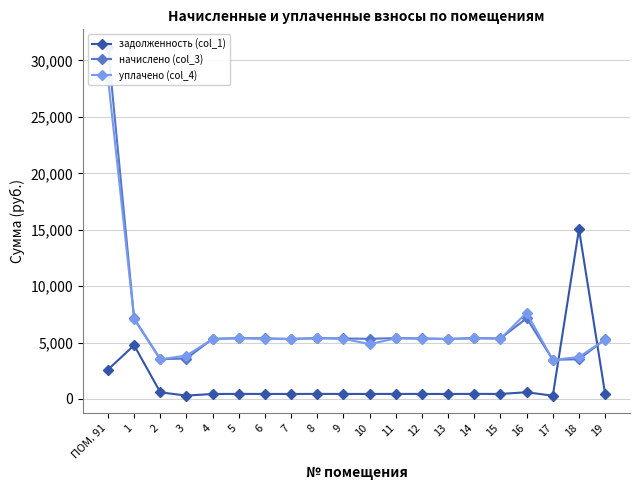

After their last crossing, which series has the higher values: уплачено (col_4) or задолженность (col_1)?

уплачено (col_4)